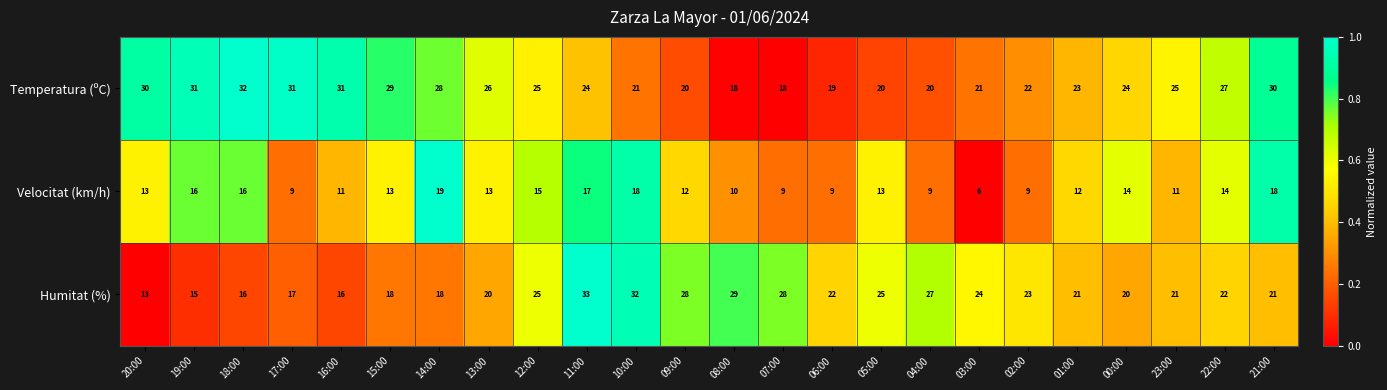

What is the difference between the highest and lowest values at 15:00?

16